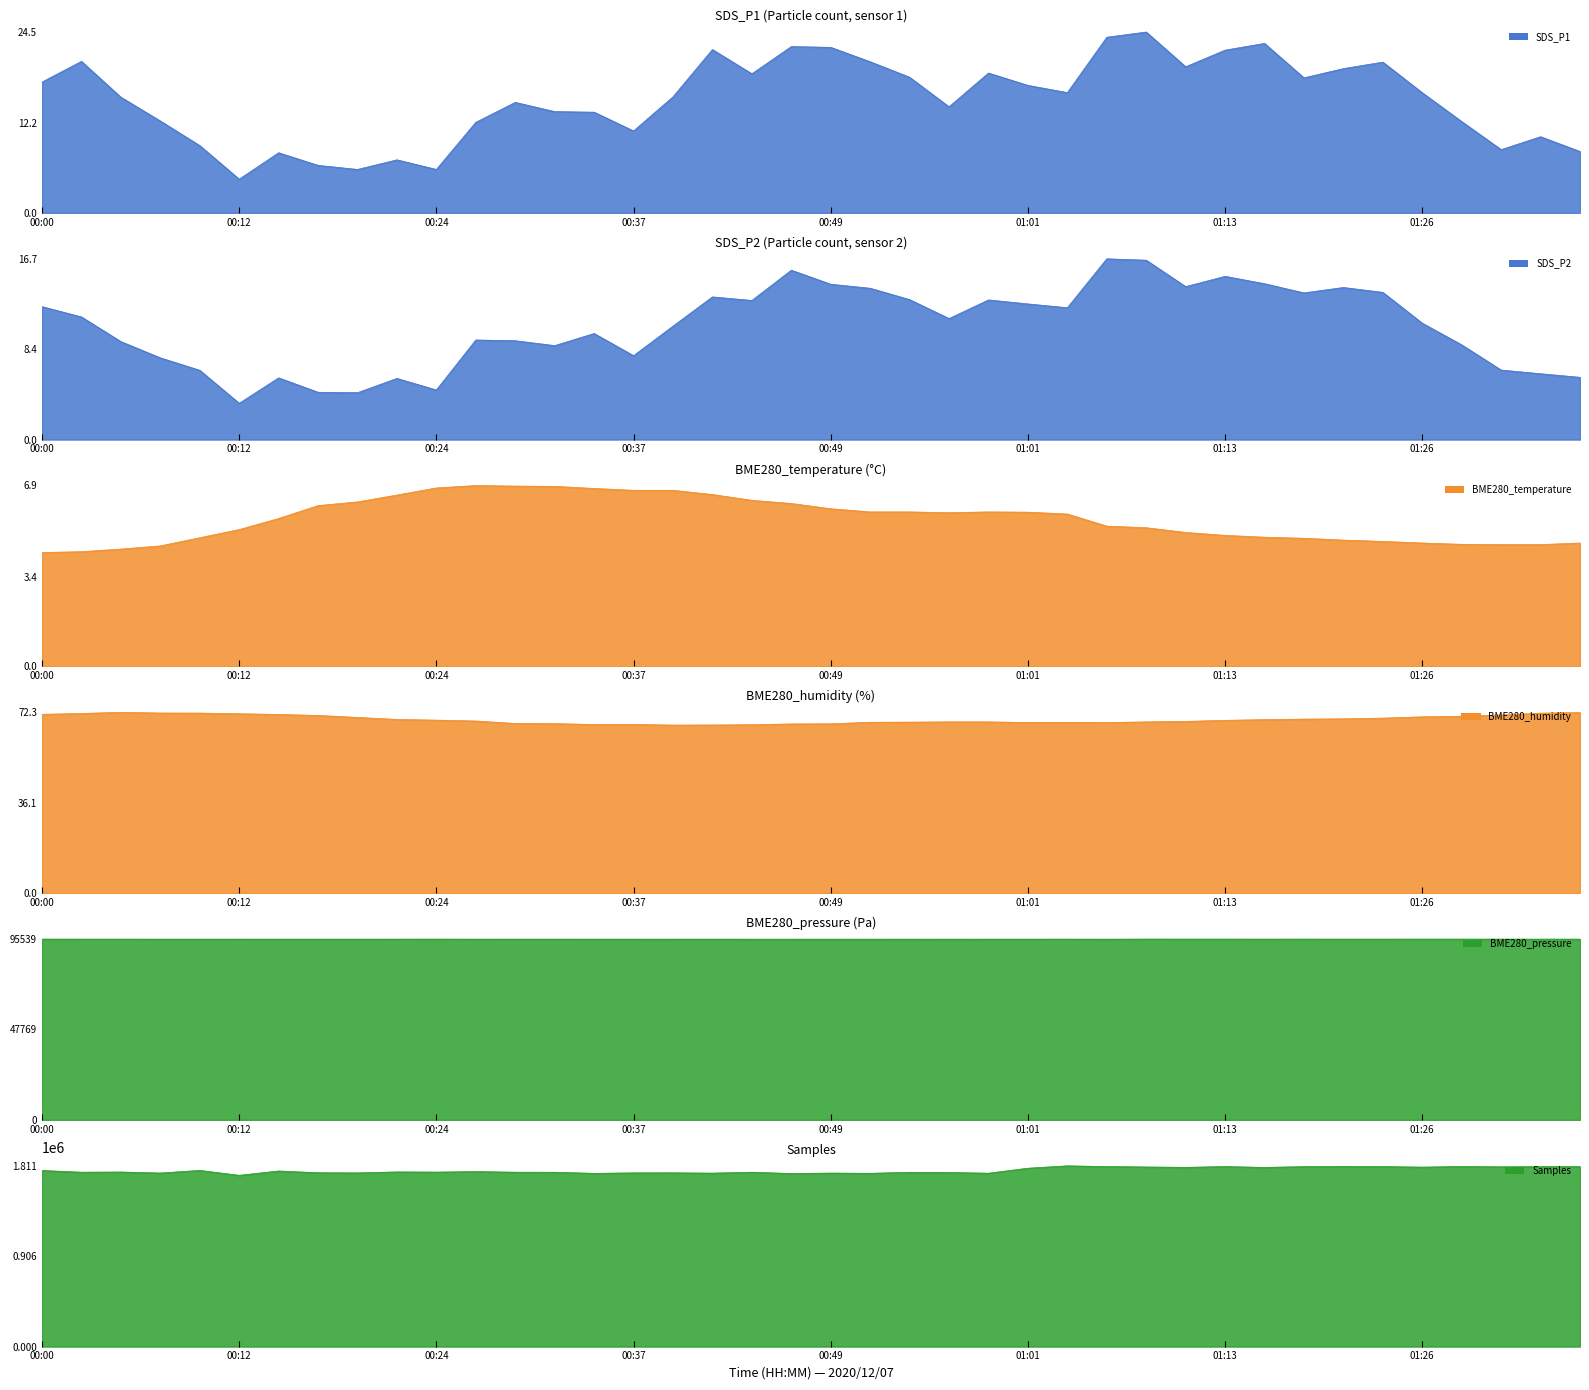

Which category has the lowest value in the Samples series?

00:12